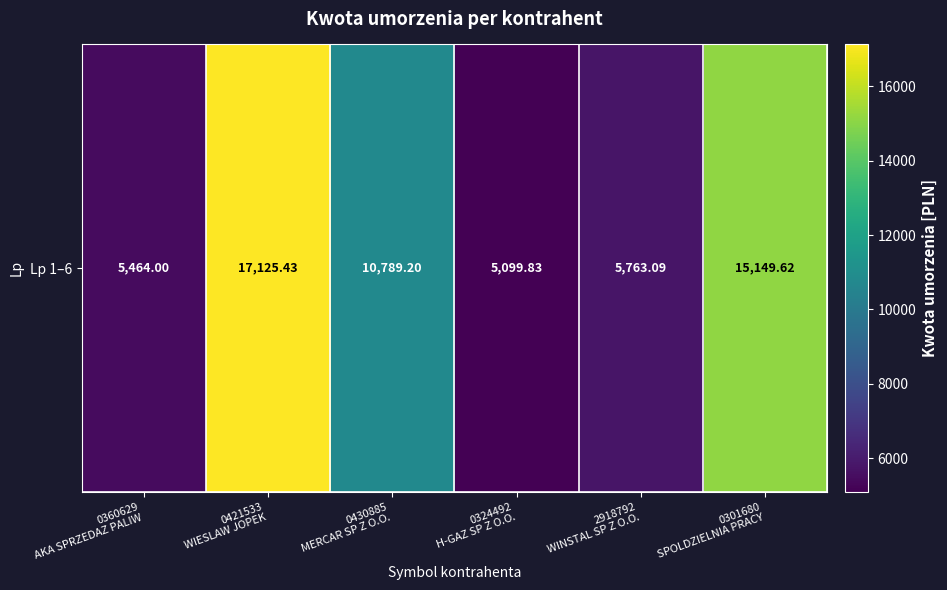

Which label corresponds to the smallest value in the chart?

0324492
H-GAZ SP Z O.O.